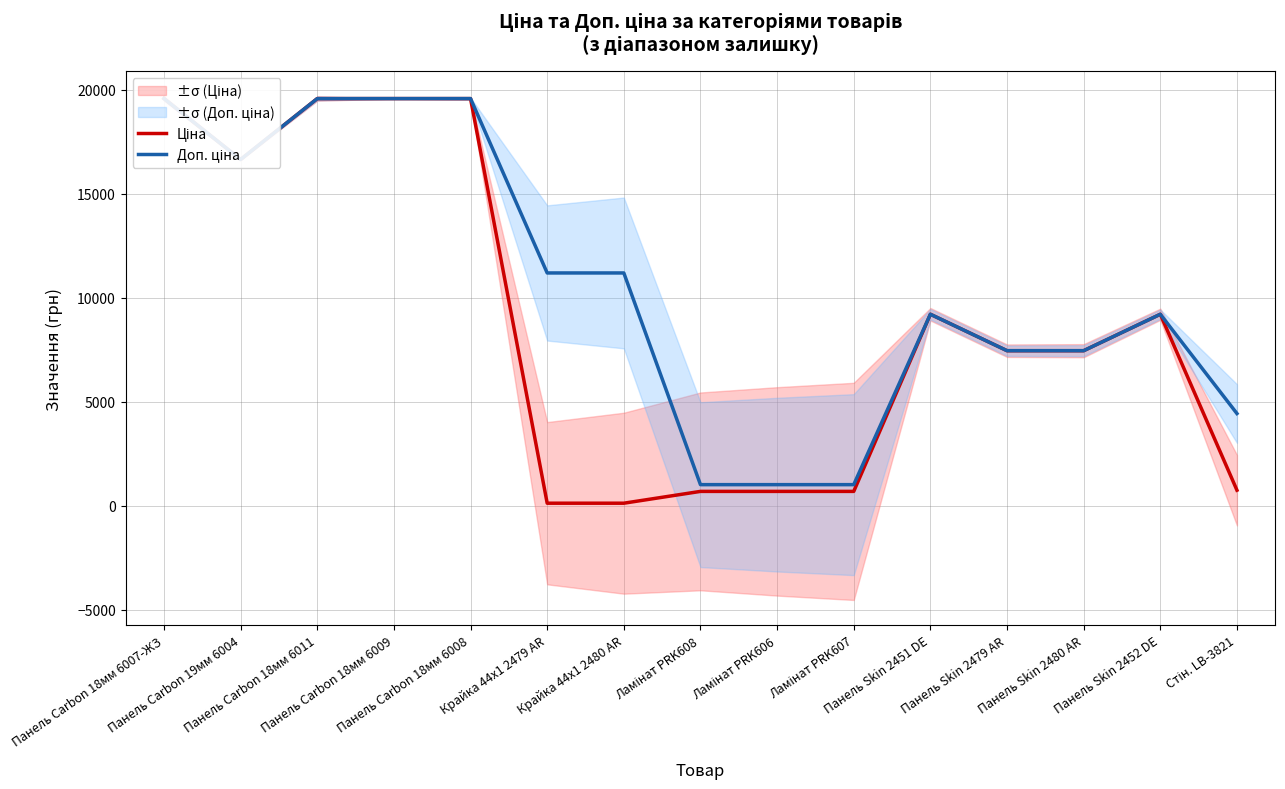

Which series has the widest spread of values?

Ціна